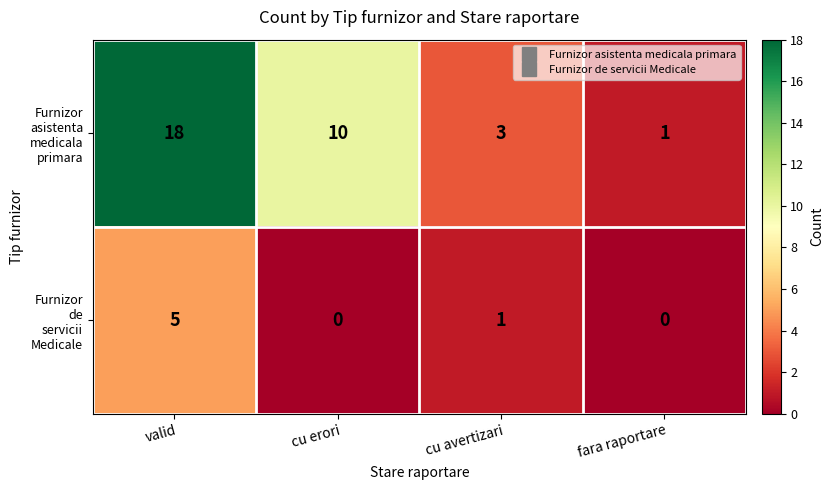

At which category is the sum across all series the highest?

valid